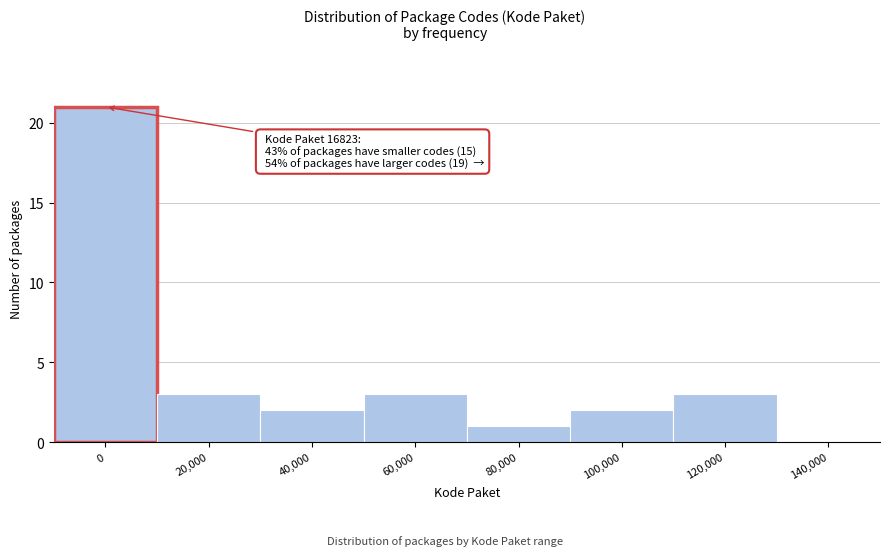

Reading left to right, list all the values displayed in this chart.

0=21	20,000=3	40,000=2	60,000=3	80,000=1	100,000=2	120,000=3	140,000=0